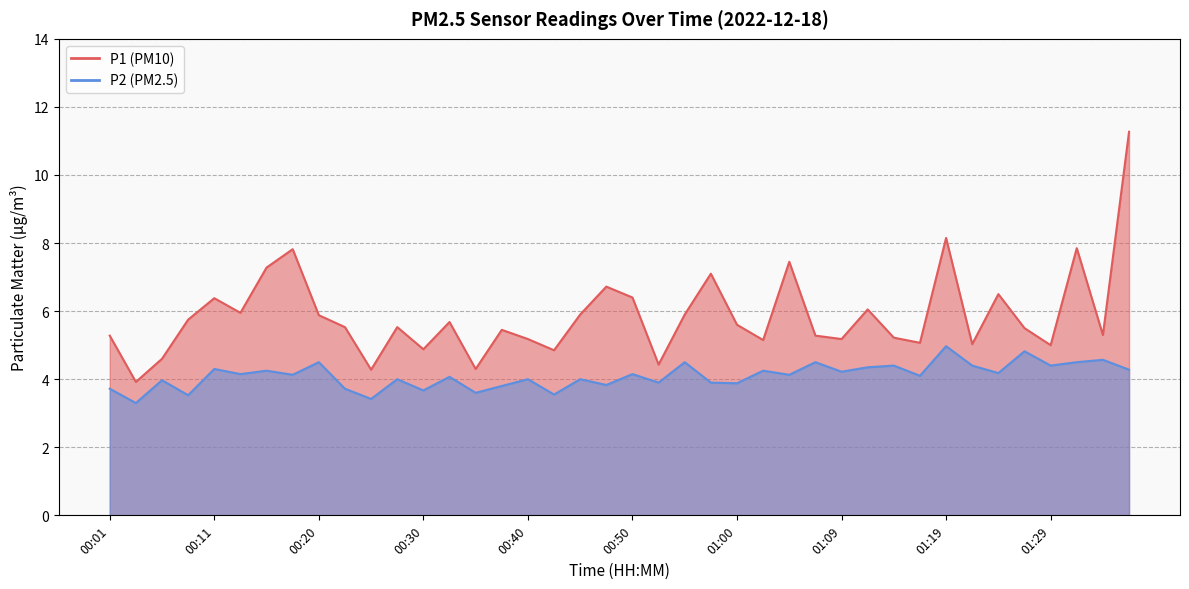

True or false: P1 and P2 cross at least once.

False